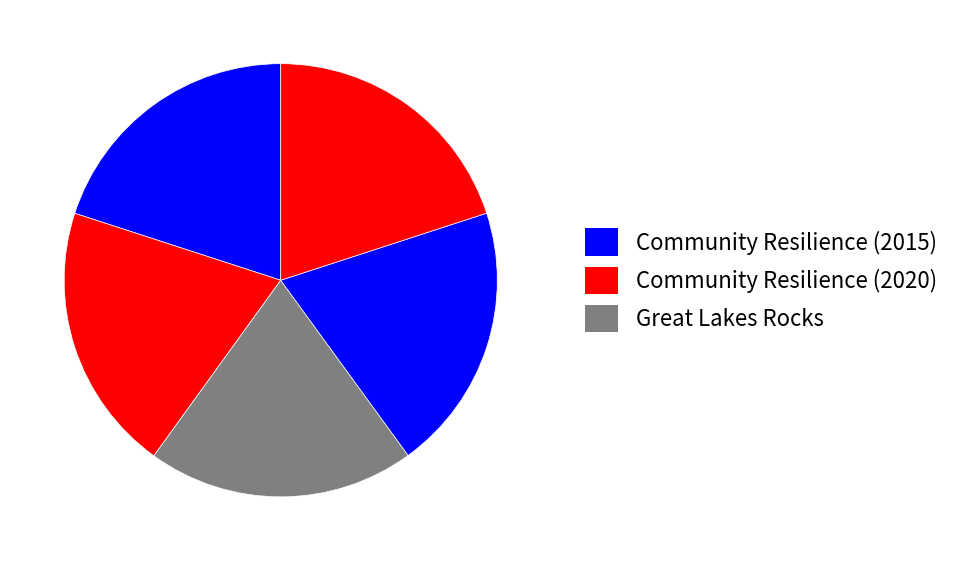

Which slice is the largest?

Community Resilience (2020)